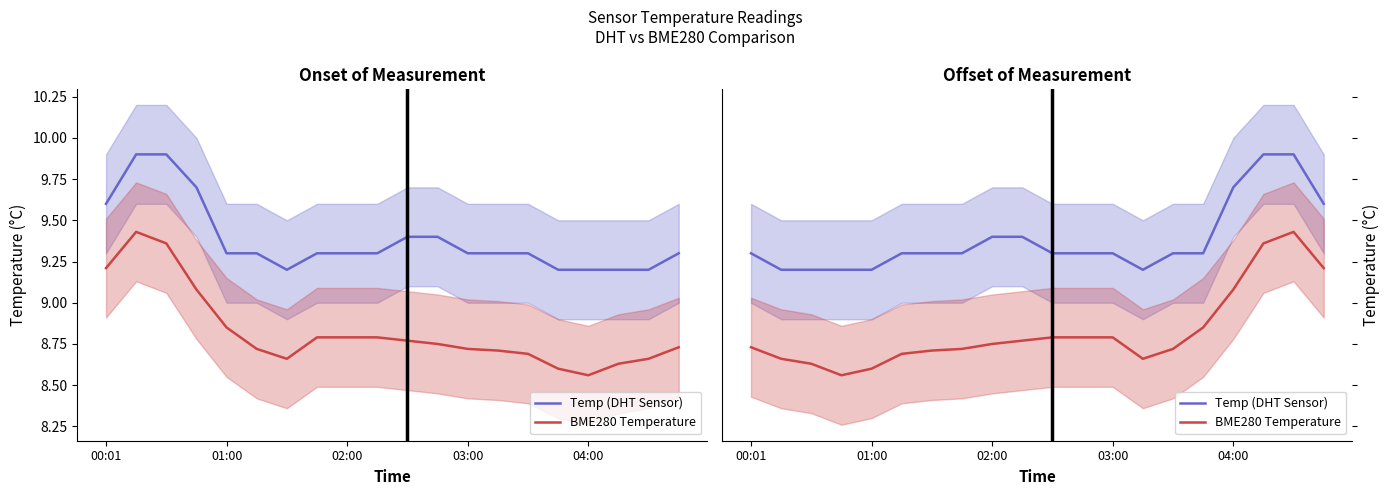

How many categories are shown in the chart?

20